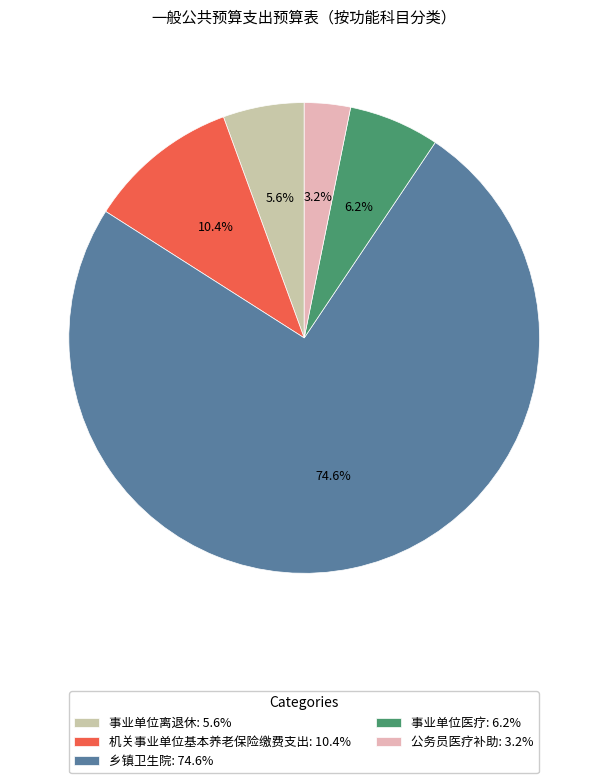

How much of the chart is everything except 事业单位离退休?

94.4%